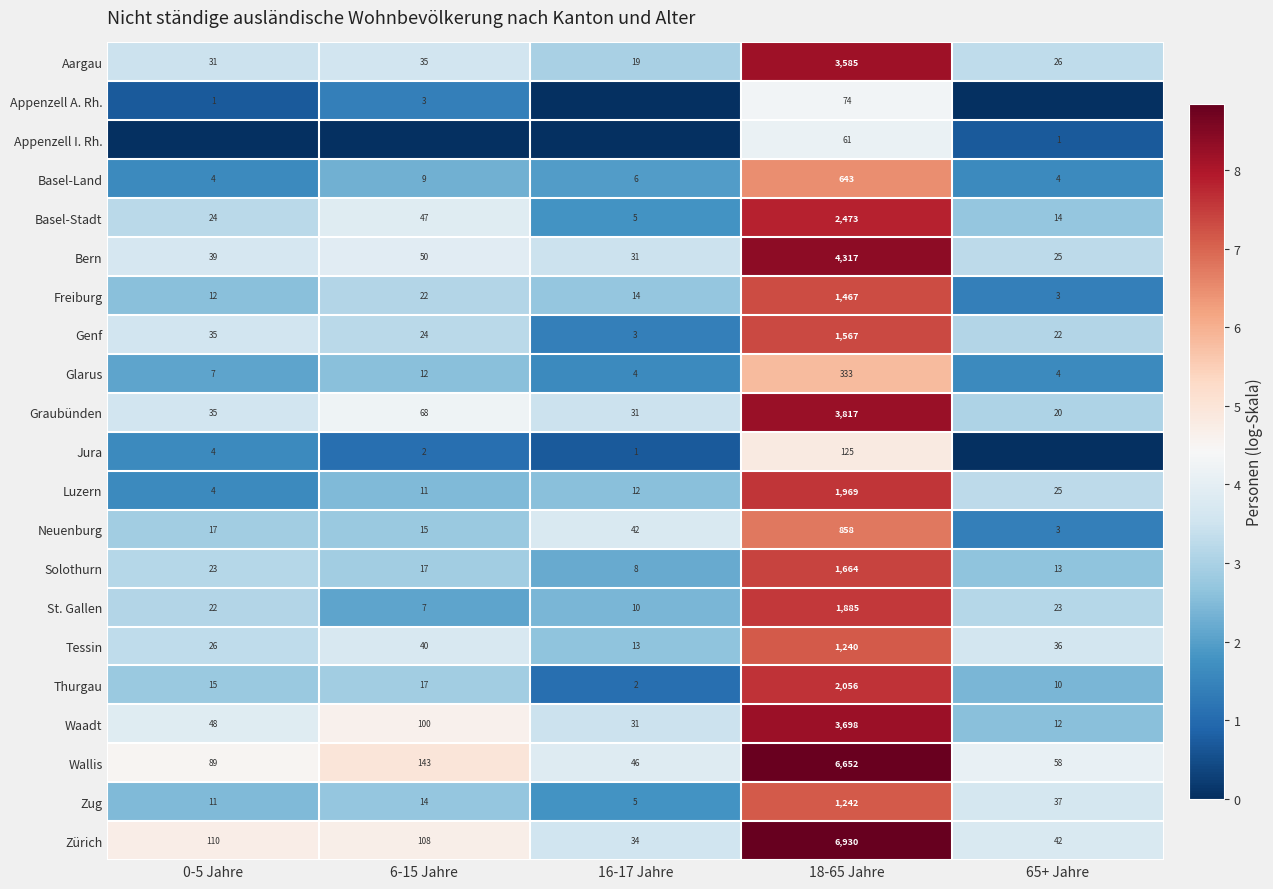

The Luzern series shows 0.7 at 16-17 Jahre. True or false?

False